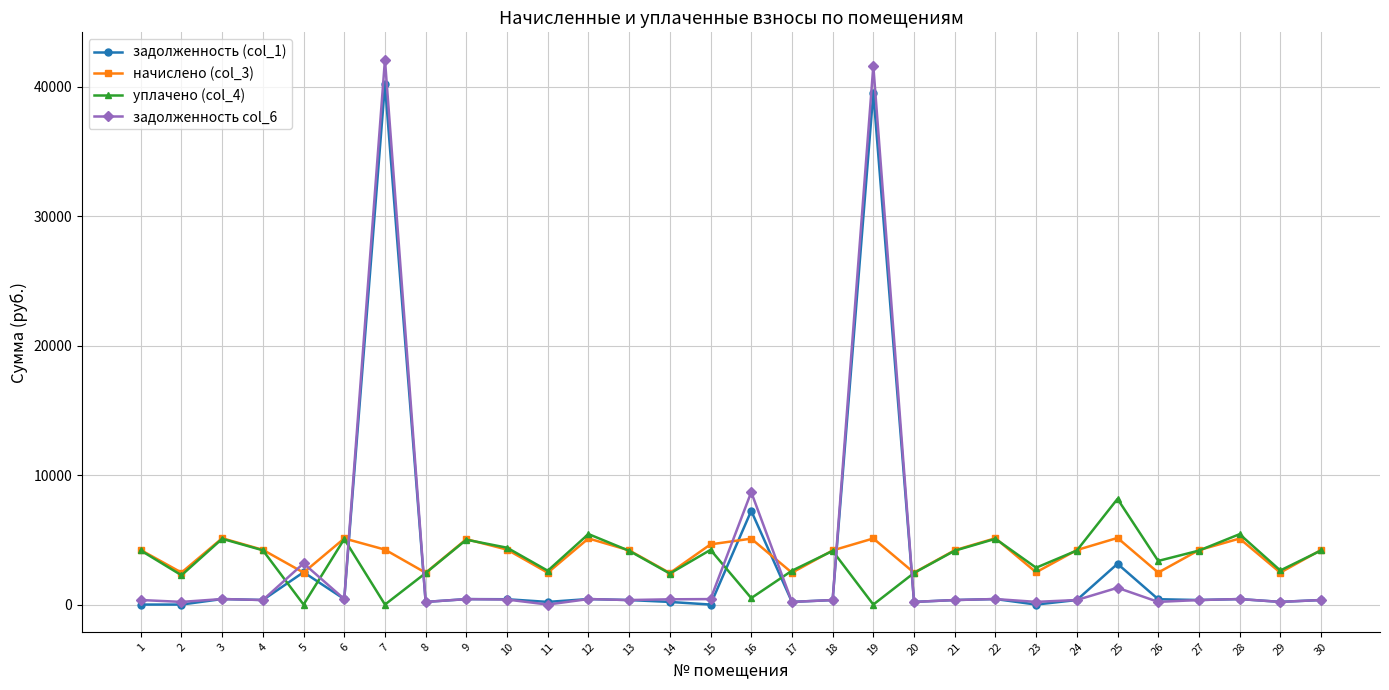

True or false: начислено (col_3) has more than 0 interior local peaks.

True